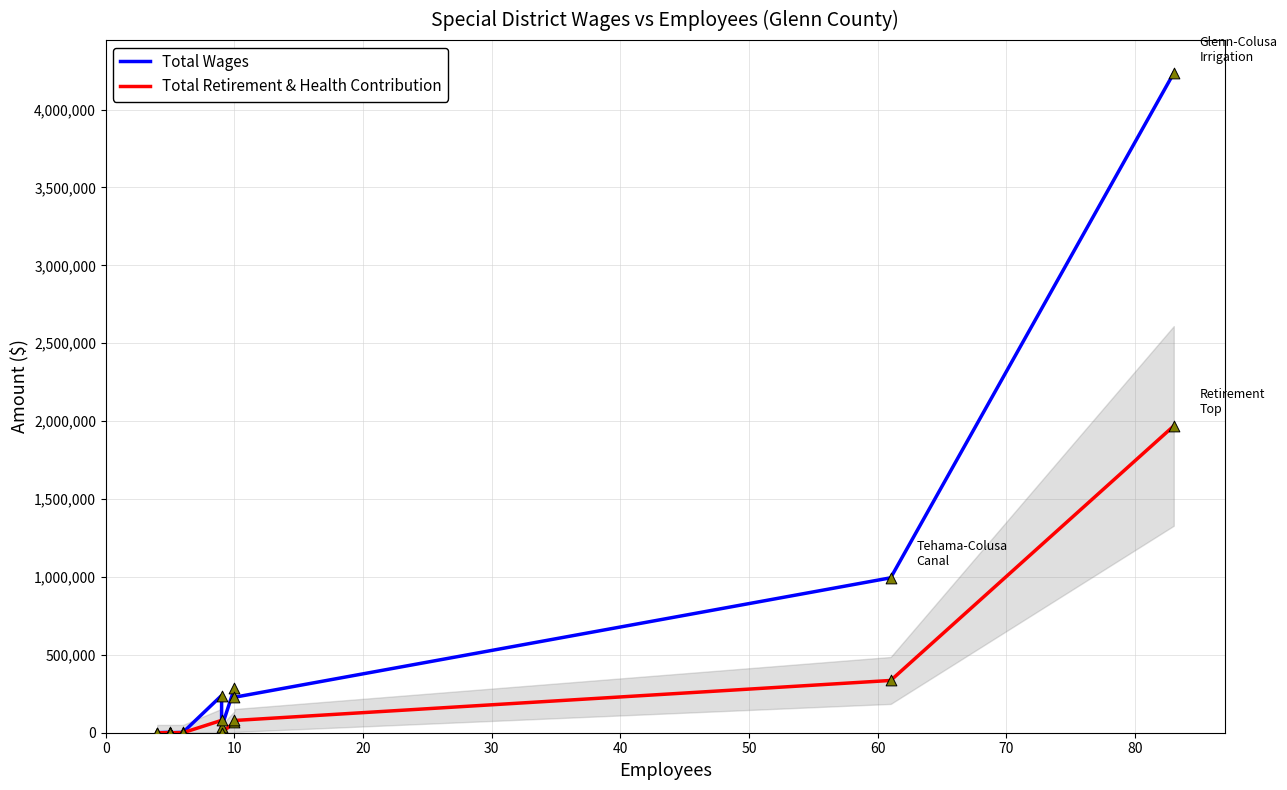

What are all the series names shown in the legend?

Total Wages, Total Retirement & Health Contribution